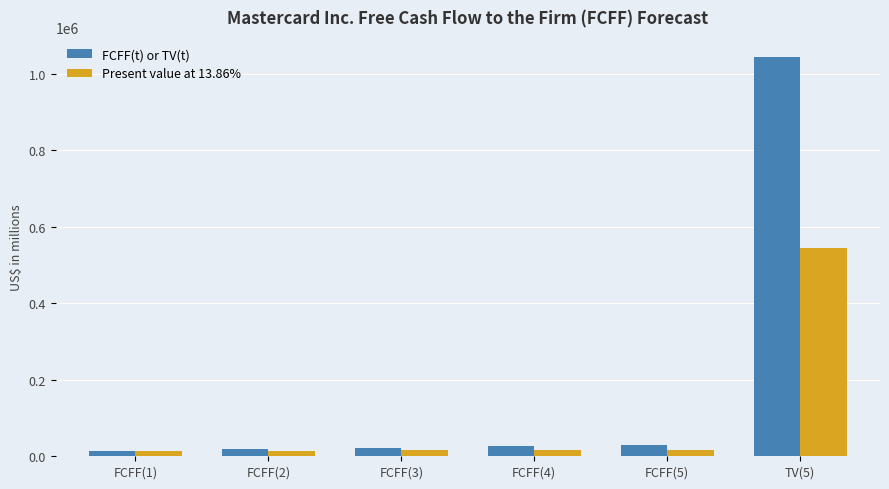

Is the value of Present value at 13.86% at FCFF(1) greater than the value of FCFF(t) or TV(t) at TV(5)?

No